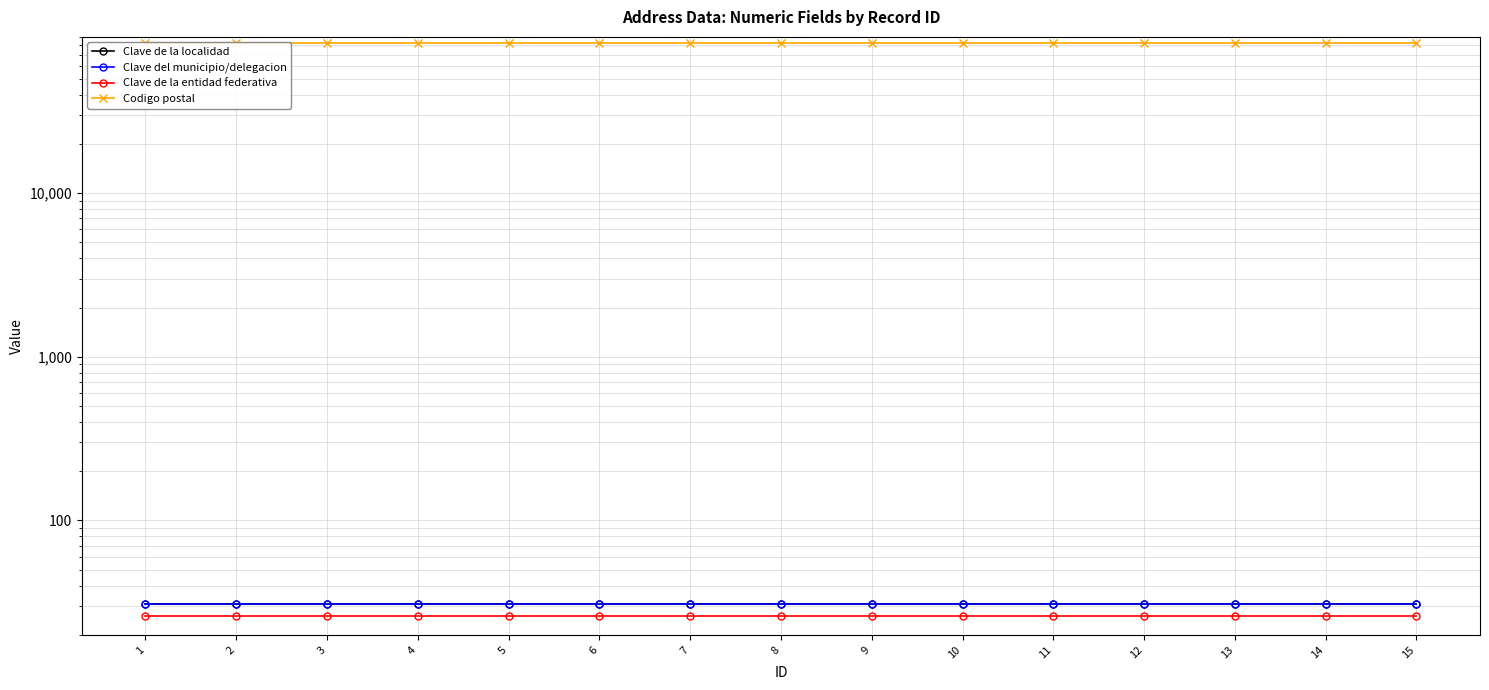

What are all the series names shown in the legend?

Clave de la localidad, Clave del municipio/delegacion, Clave de la entidad federativa, Codigo postal